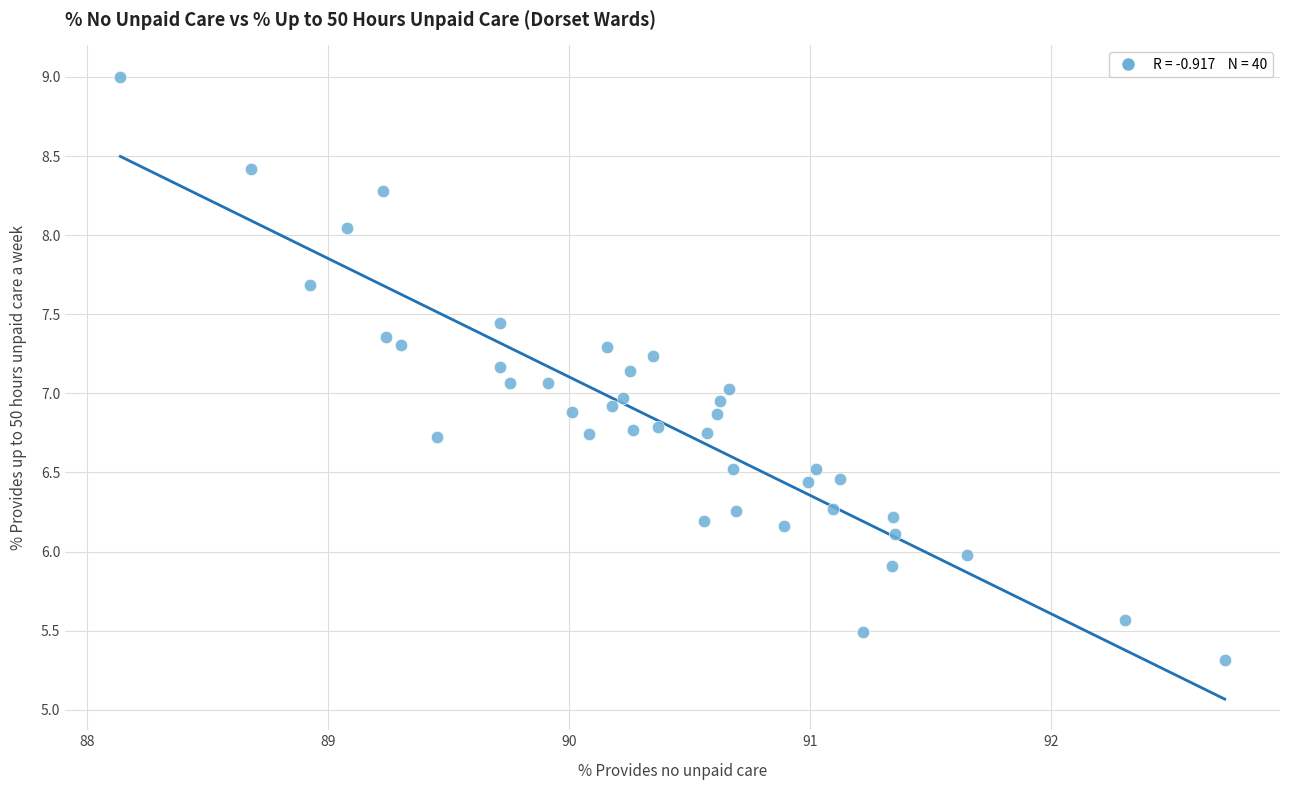

What is the range of X values (max minus min)?

4.6